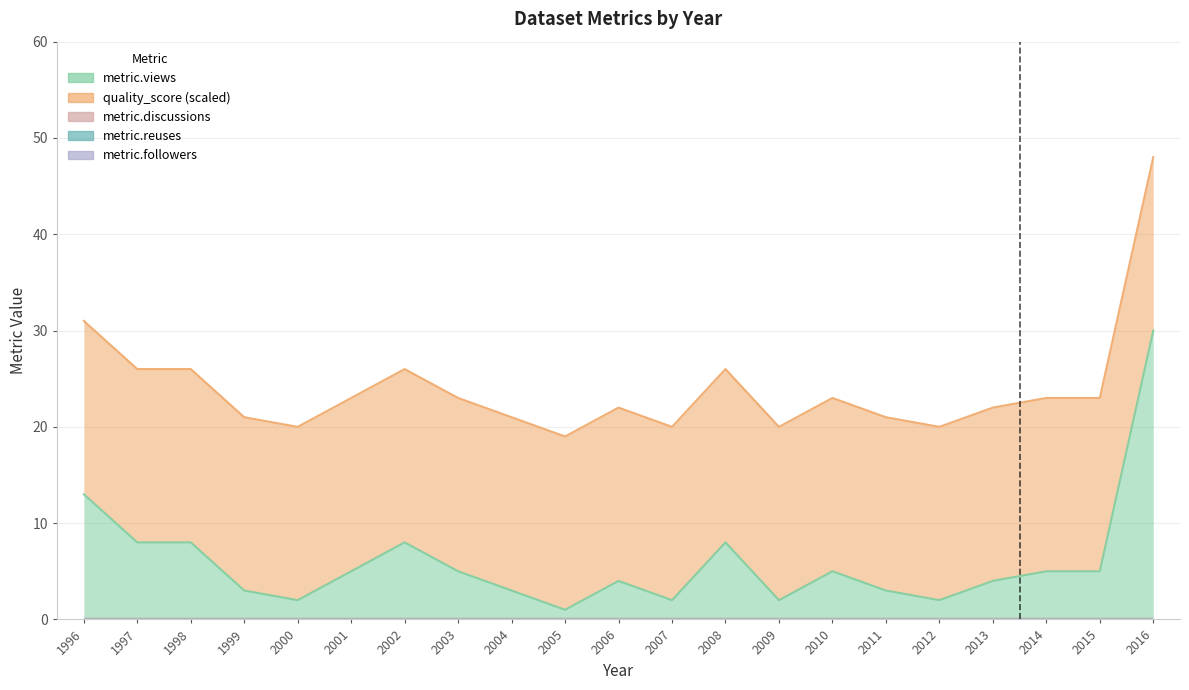

Does the chart display data point markers on the line(s)?

No